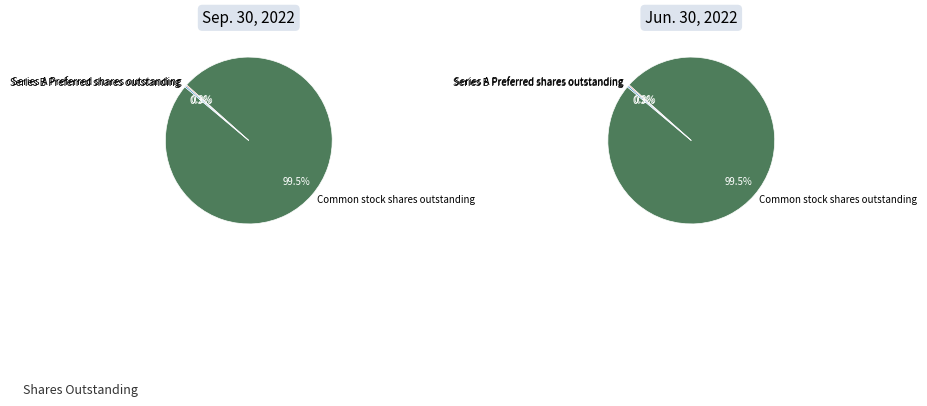

Which category has the smallest portion of the pie?

Series A Preferred shares outstanding